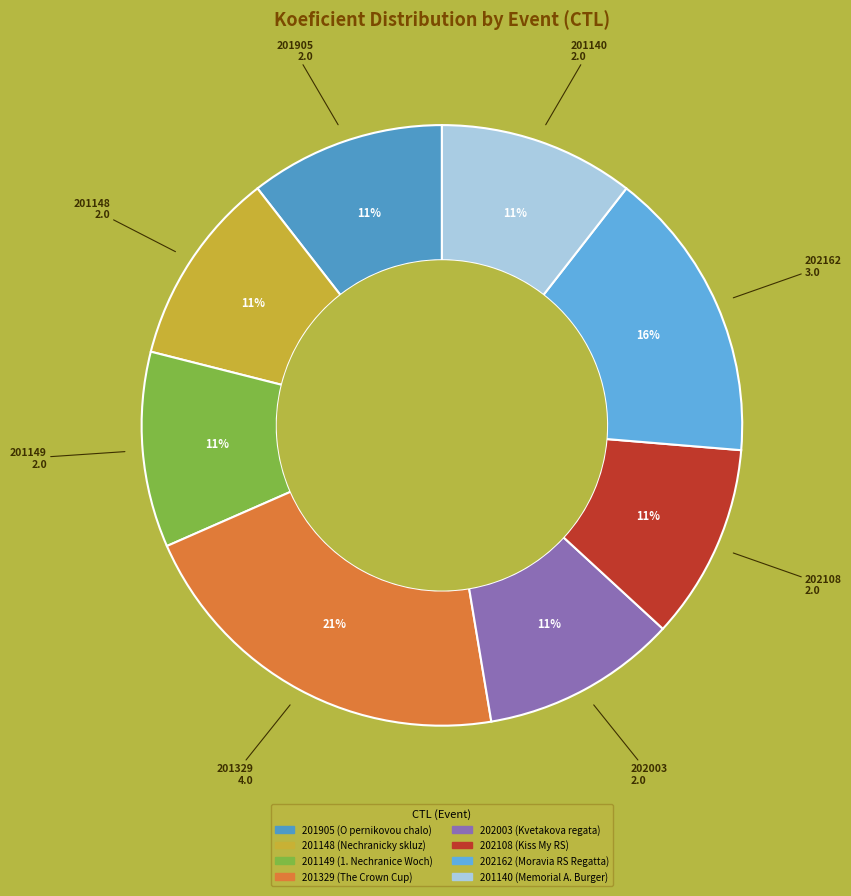

To the nearest percent, what is the average slice percentage?

12%